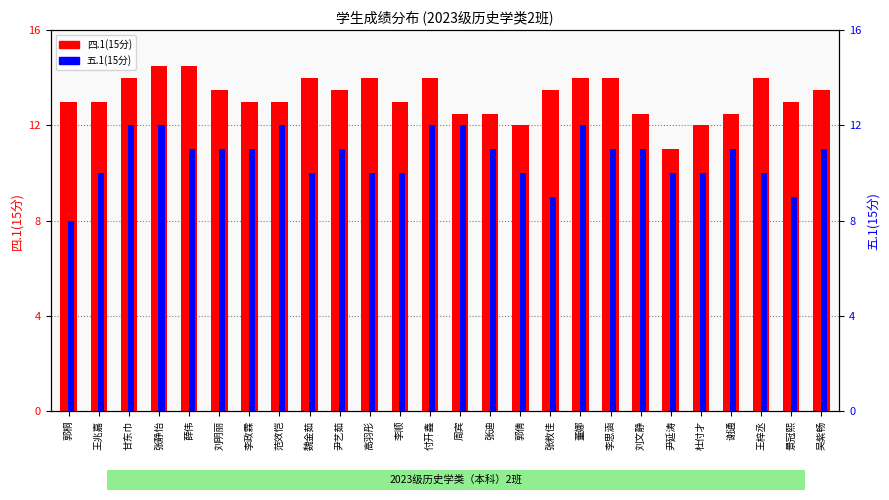

How many bars are there in each group?

2